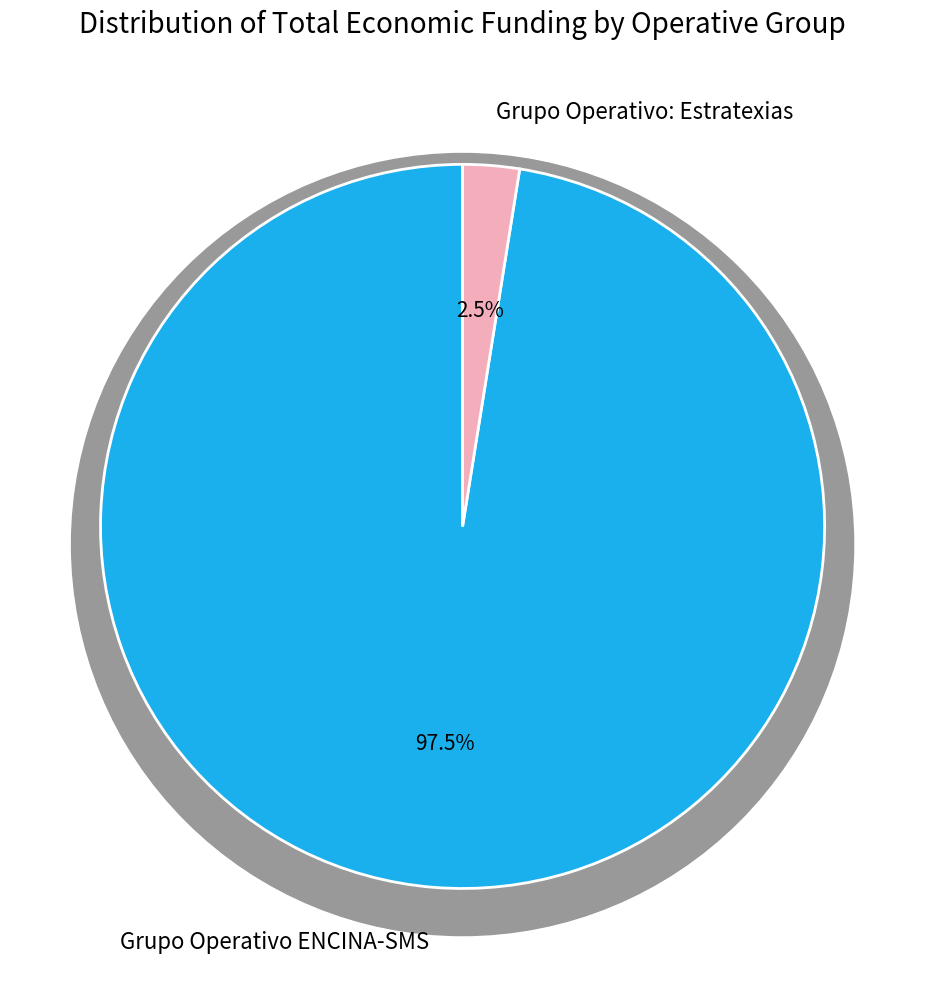

To the nearest percent, what is the average slice percentage?

50%